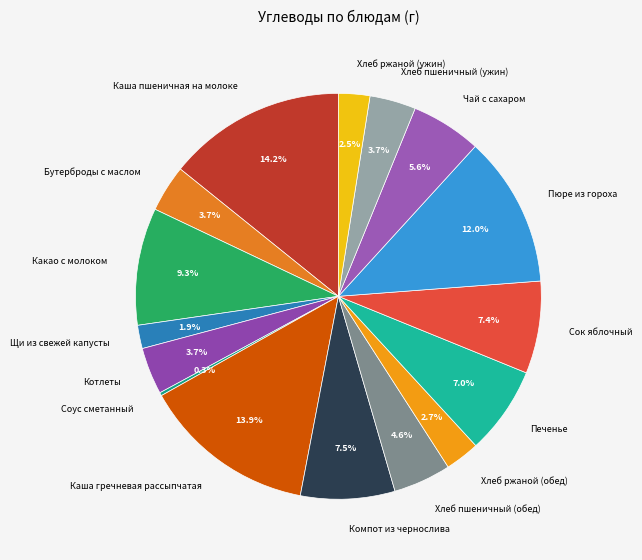

Between Пюре из гороха and Котлеты, which is larger?

Пюре из гороха